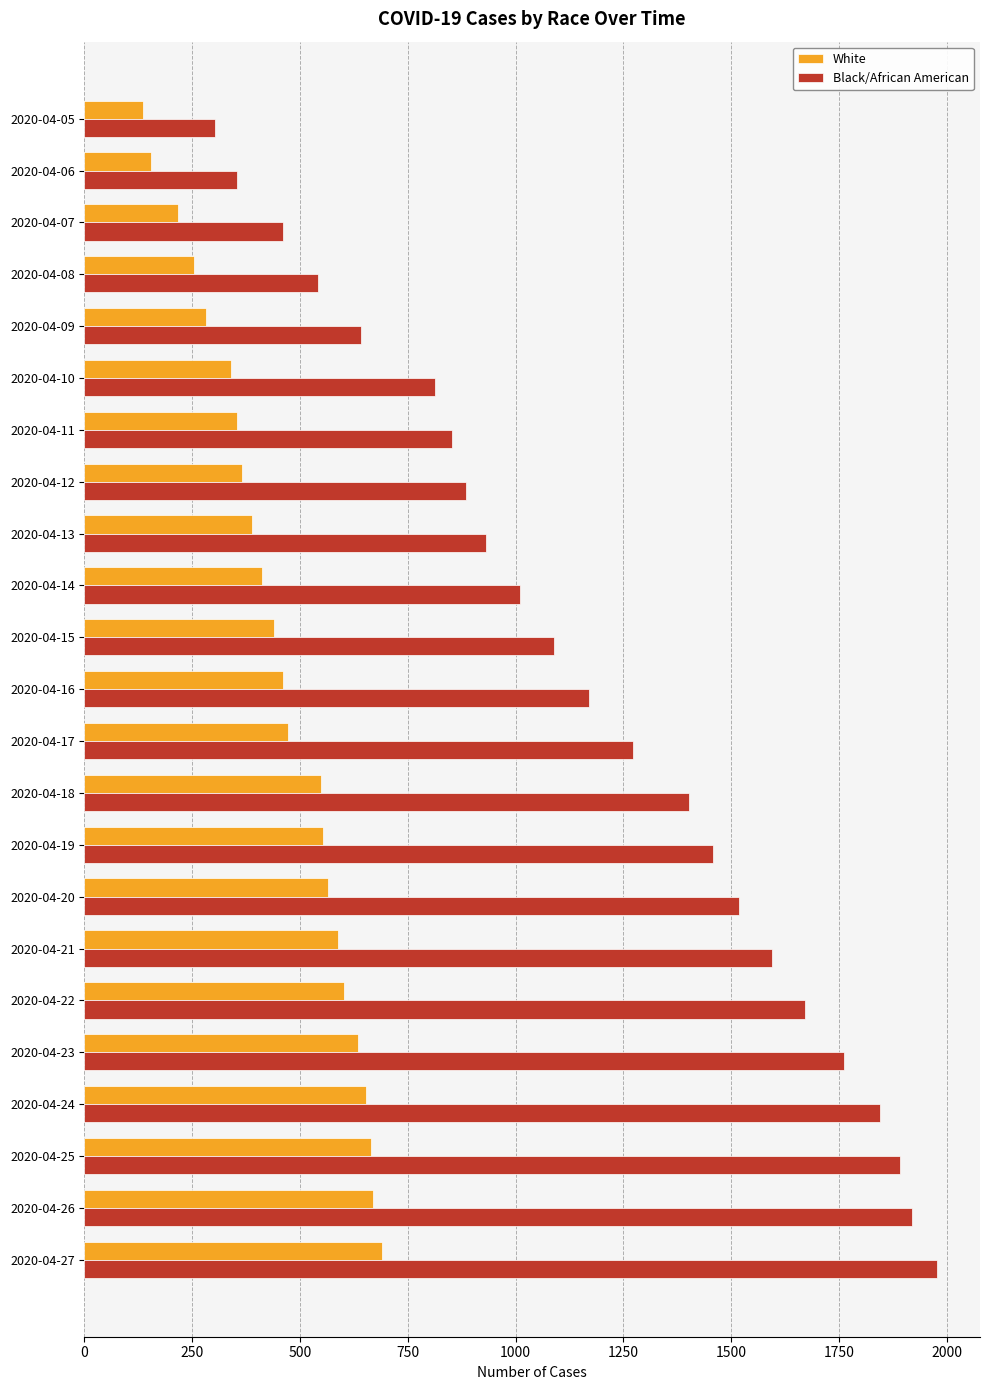

What are all the series names shown in the legend?

White, Black/African American